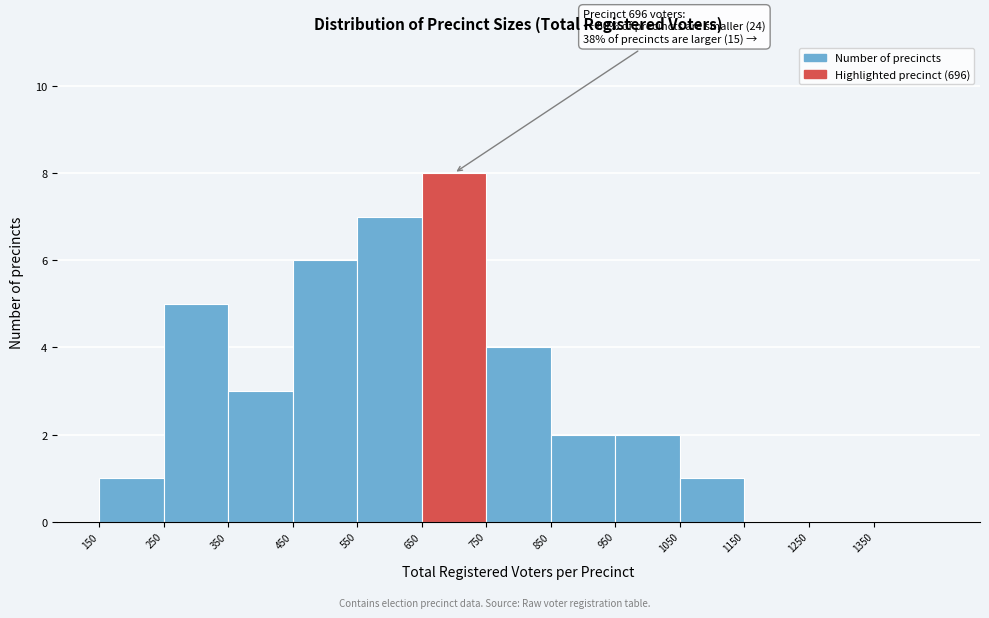

Which range on the x-axis has the tallest bar?

650 to 750